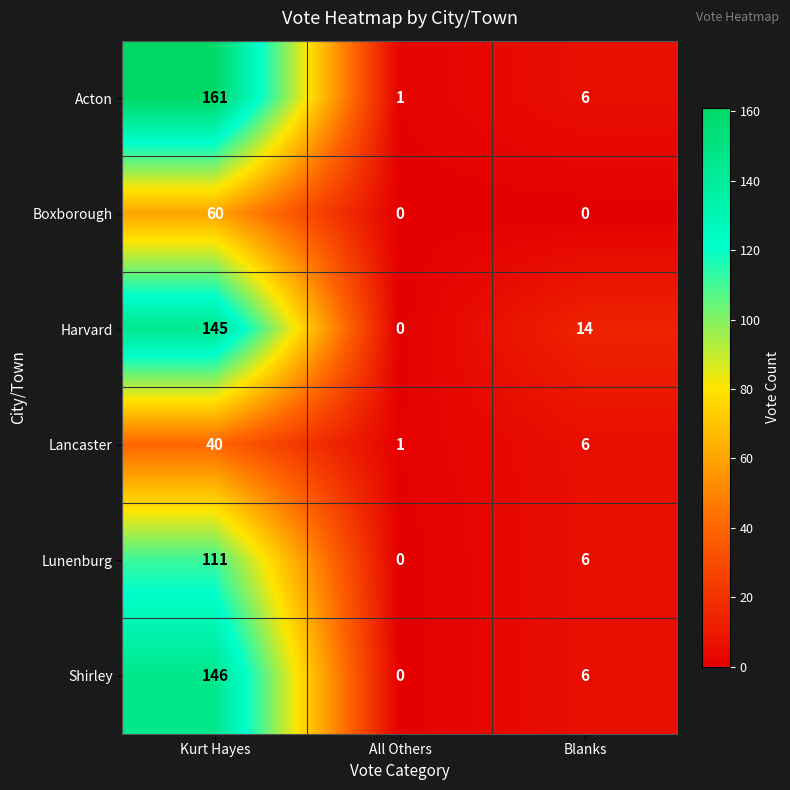

What is the greatest value displayed?

161